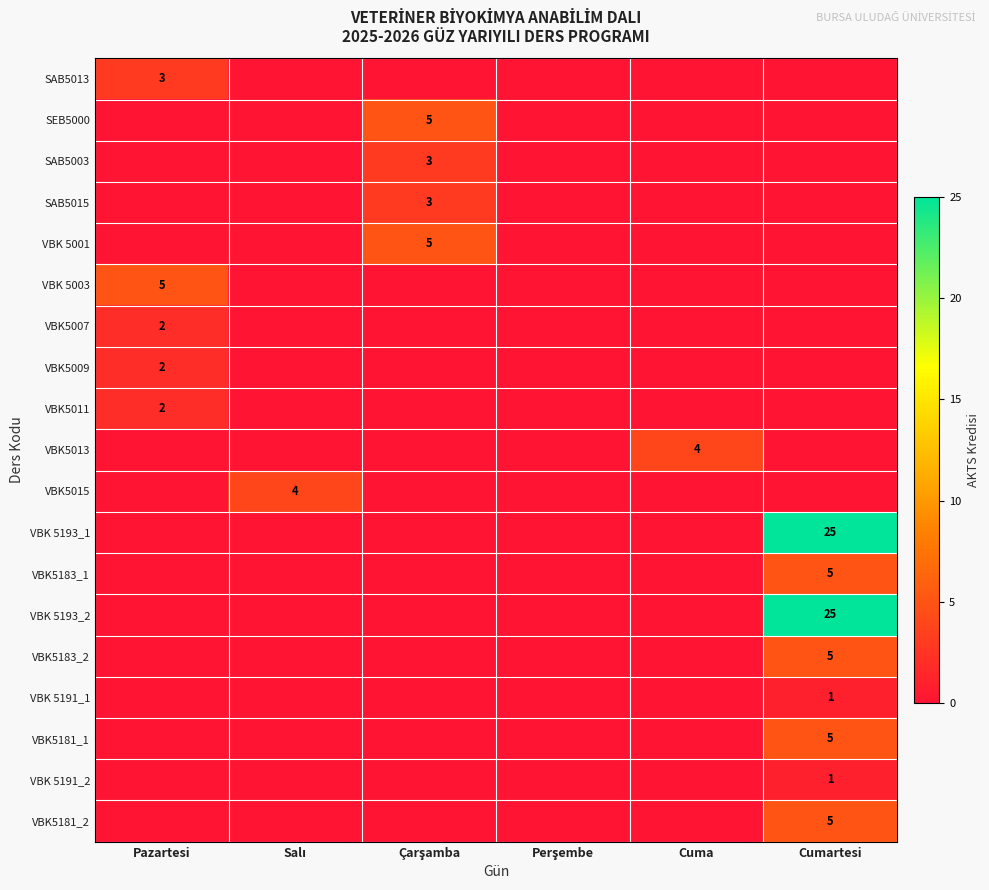

The VBK5181_1 series shows 7 at Cumartesi. True or false?

False